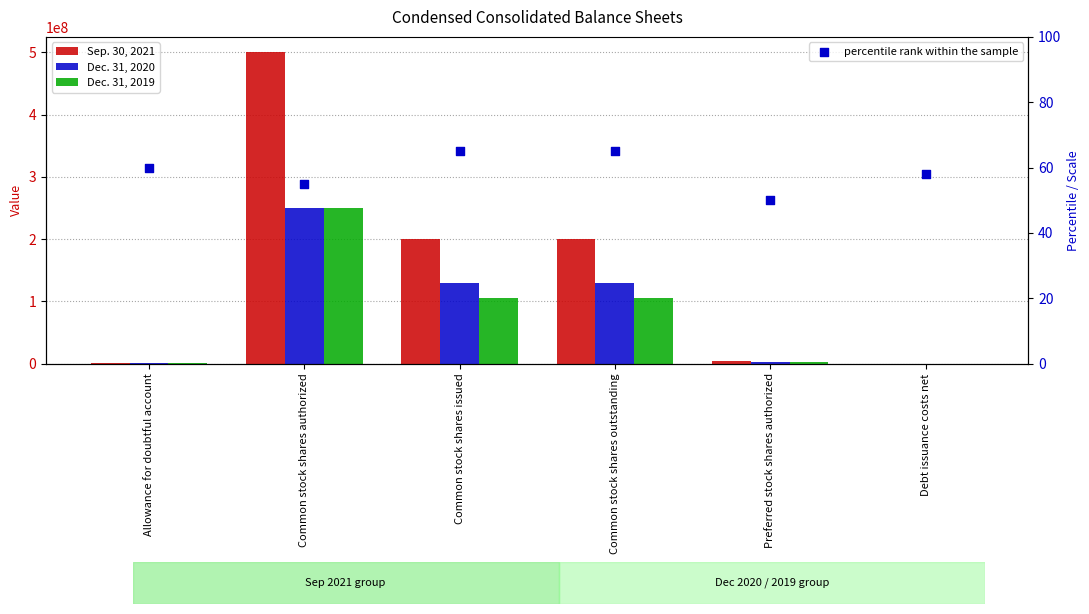

Is the value of Dec. 31, 2020 at Common stock shares authorized greater than the value of percentile rank within the sample at Debt issuance costs net?

Yes